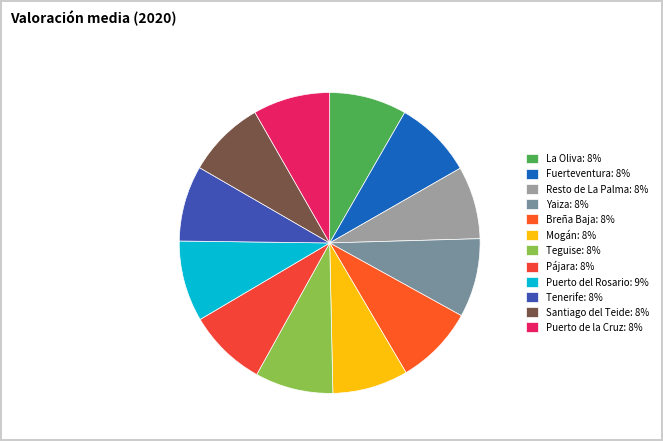

How many slices are in this pie chart?

12